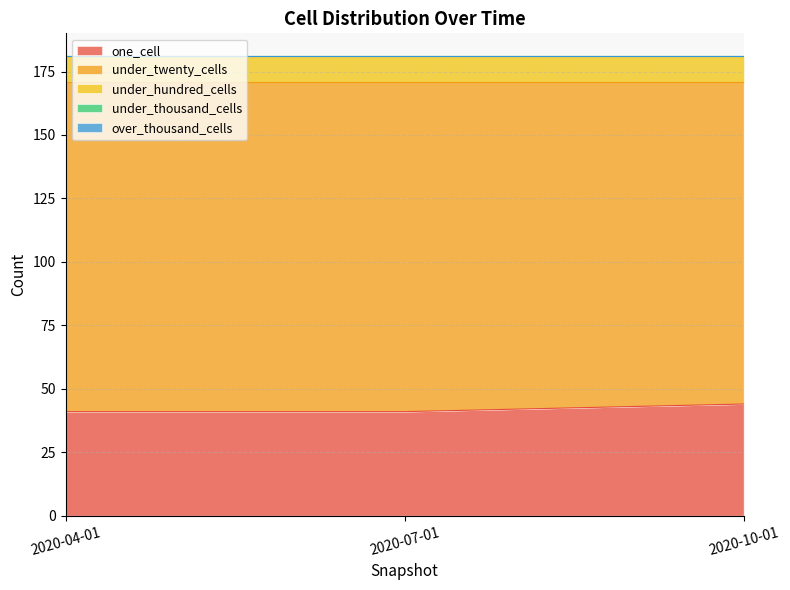

At how many categories does at least one series exceed 117?

3